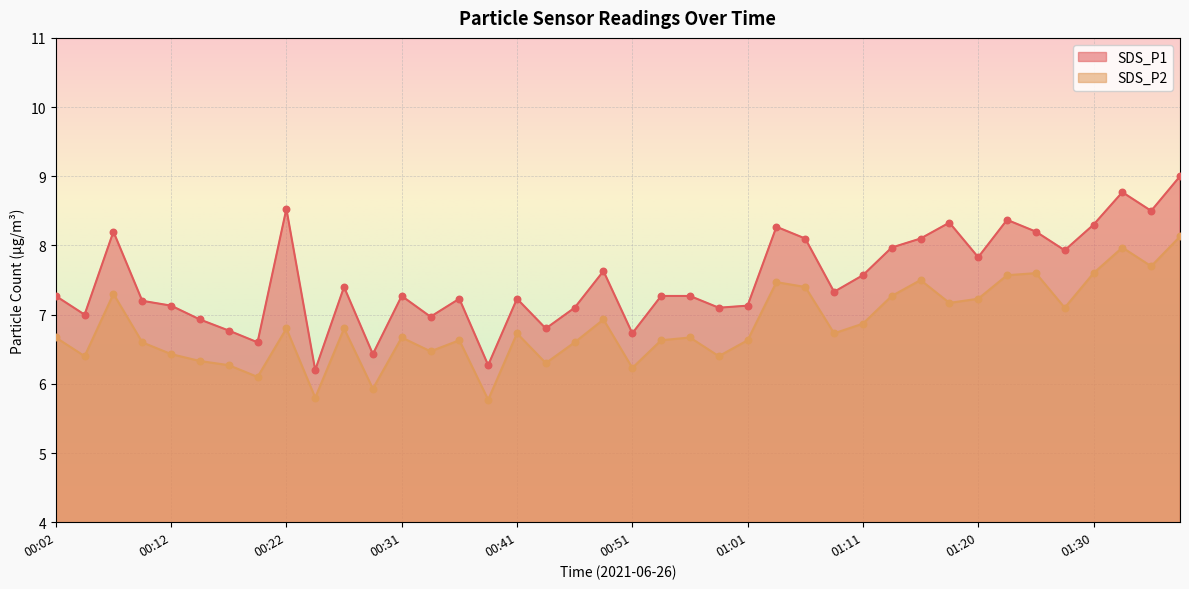

What is the total value across all series at 00:36?

13.9